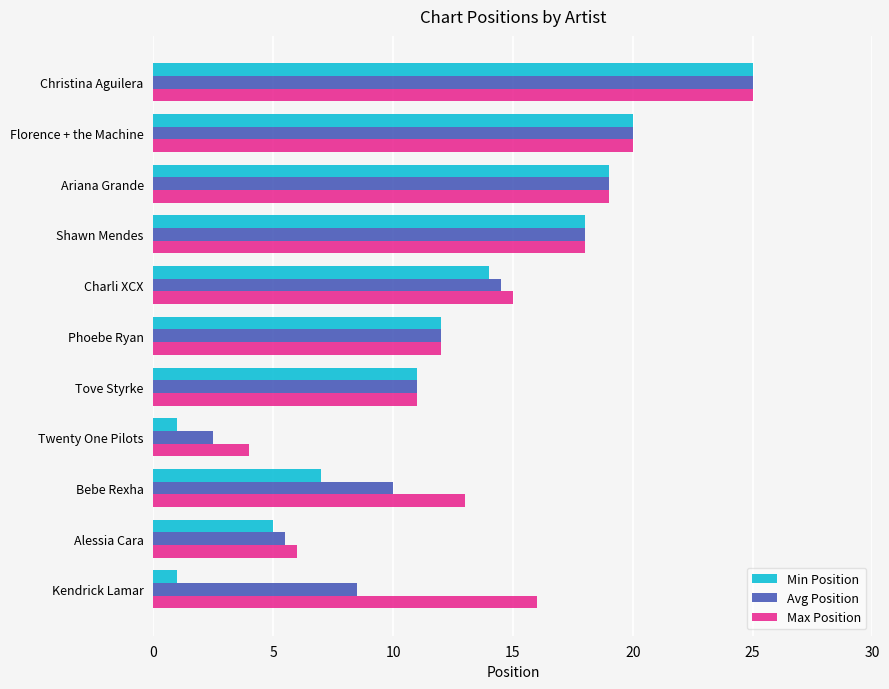

Count the number of data series in this chart.

3